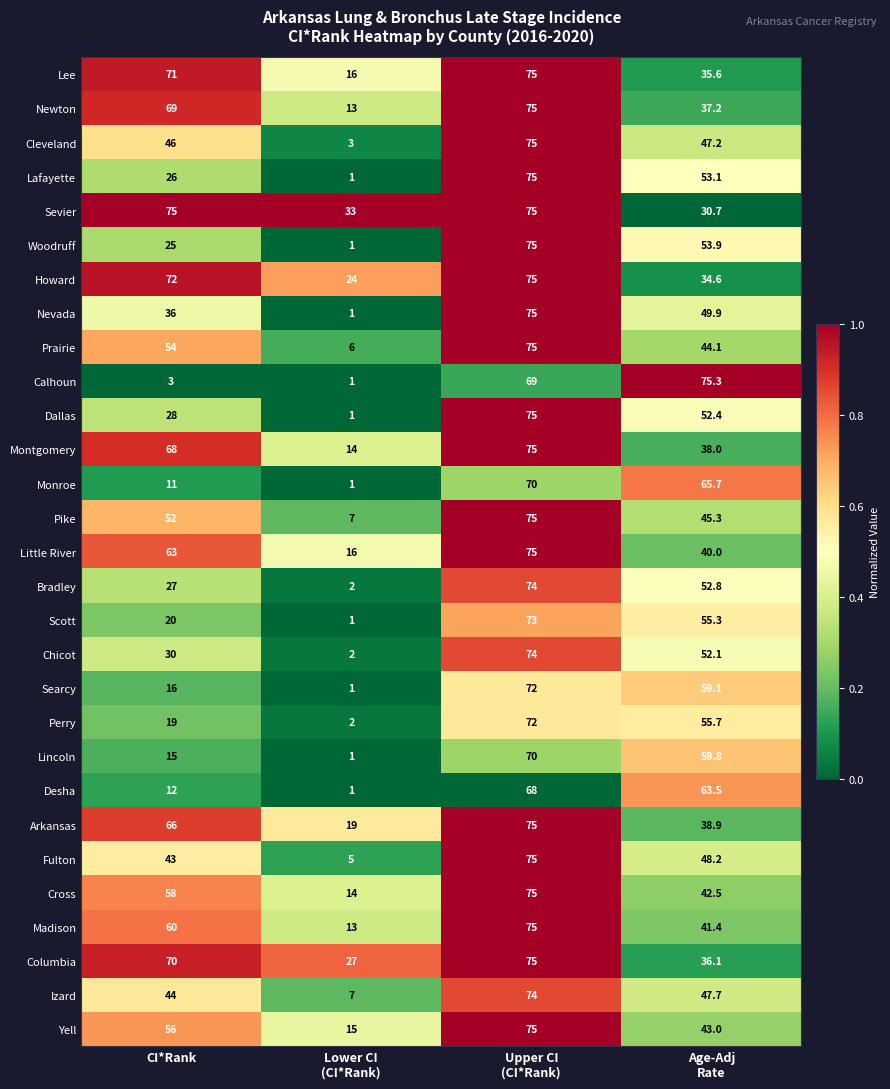

What is the average value of the Prairie series?

44.8